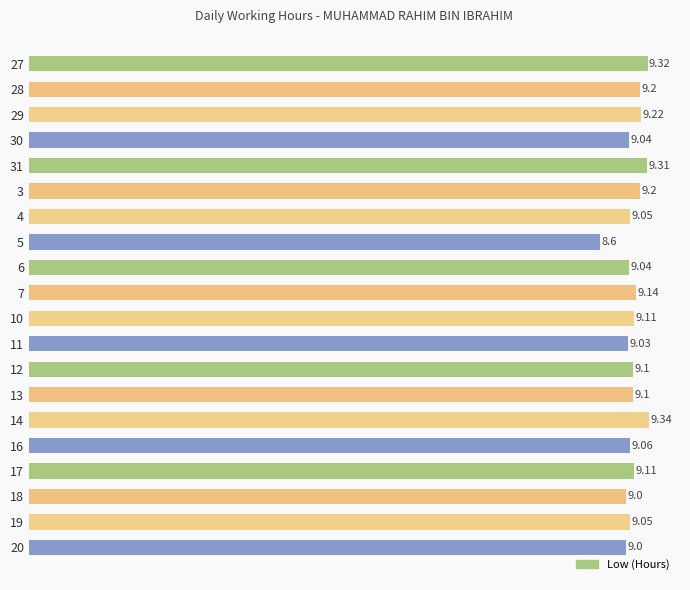

What is the change in value from 30 to 10?

+0.1